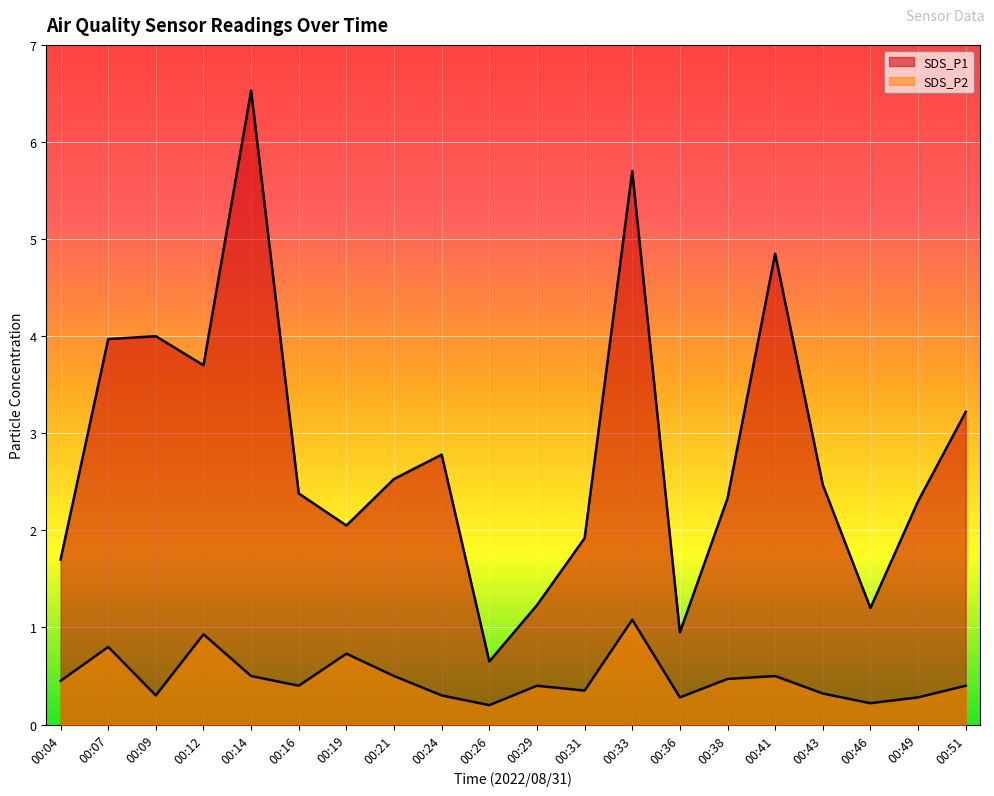

Which series has the largest total across all categories?

SDS_P1